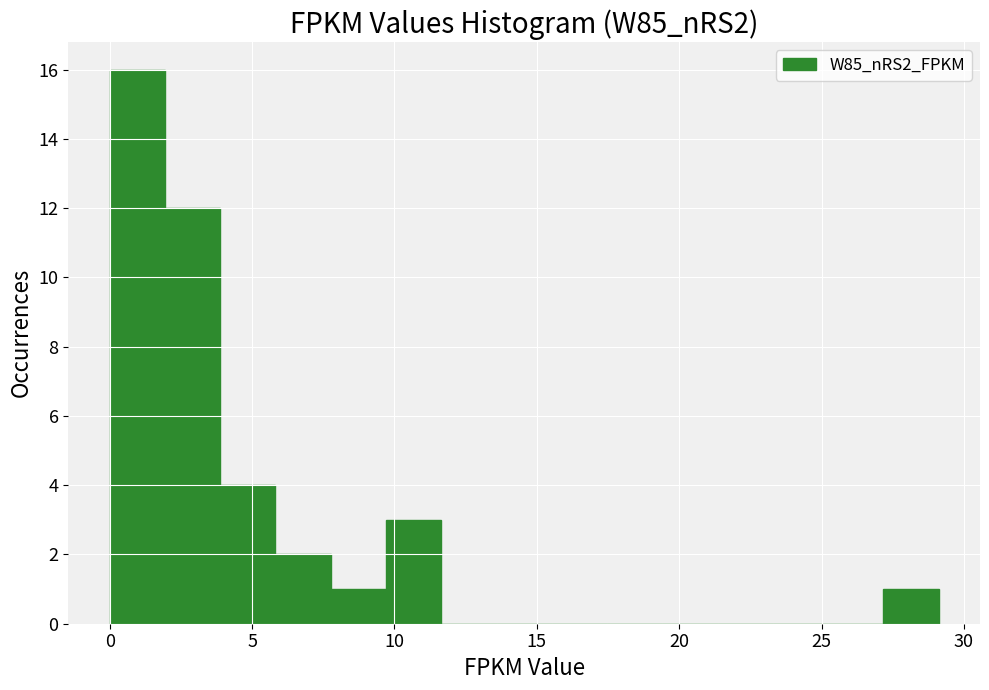

Around what value on the x-axis is the tallest bar? Give the approximate position of its centre, as read against the axis.

1.0